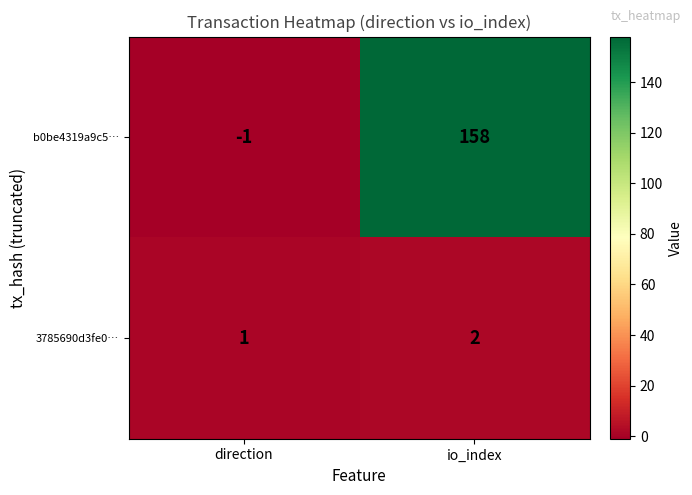

Reading left to right, transcribe all the data shown in this chart.

b0be4319a9c5…: -1	158
3785690d3fe0…: 1	2